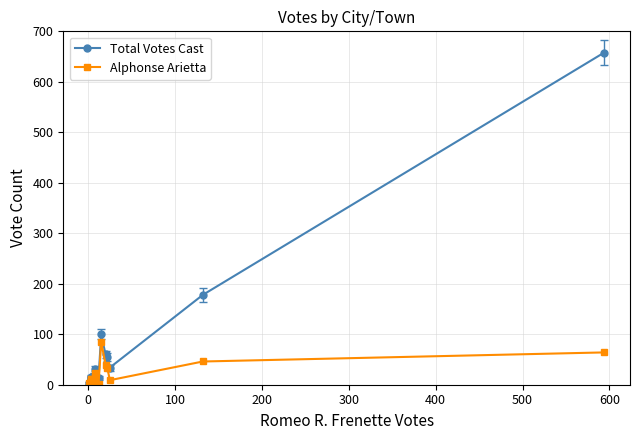

Rank the series at 100 from highest to lowest value.

Total Votes Cast, Alphonse Arietta